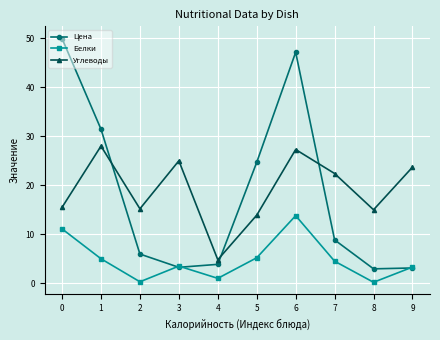

The value of Углеводы at 3 is 25.0. True or false?

True